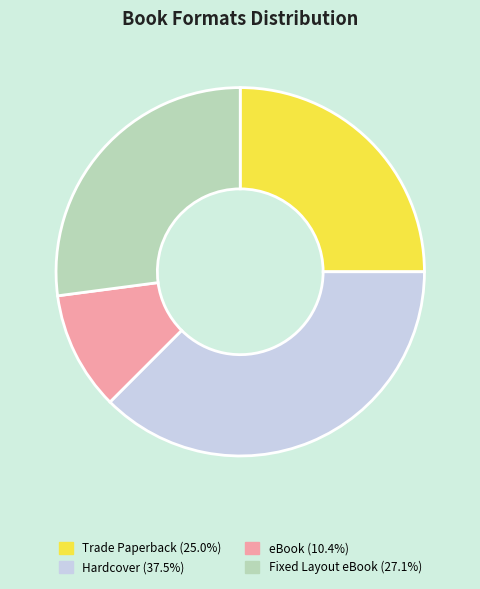

Combined, do Hardcover (37.5%) and Trade Paperback (25.0%) account for over 50%?

Yes